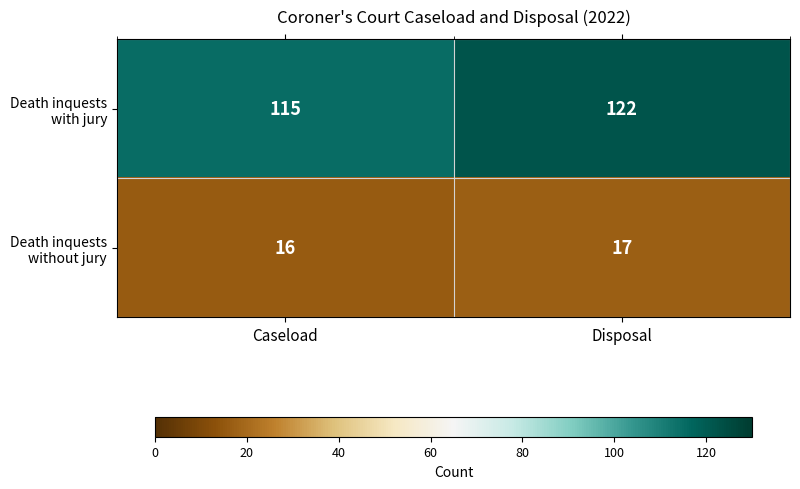

What is the sum of the Death inquests without jury values at Disposal and Caseload?

33